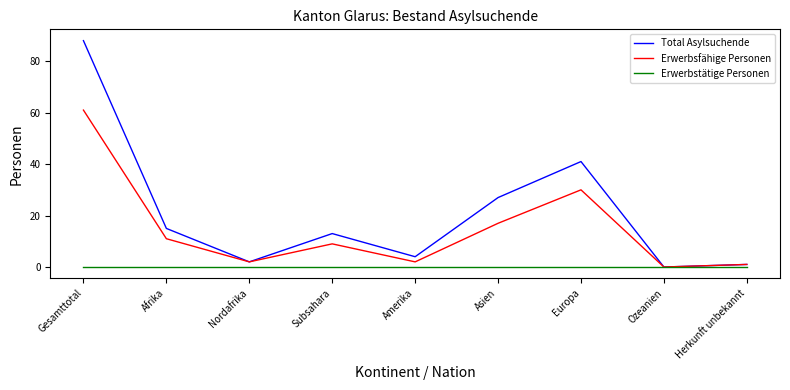

What is the sum of all Total Asylsuchende values?

191